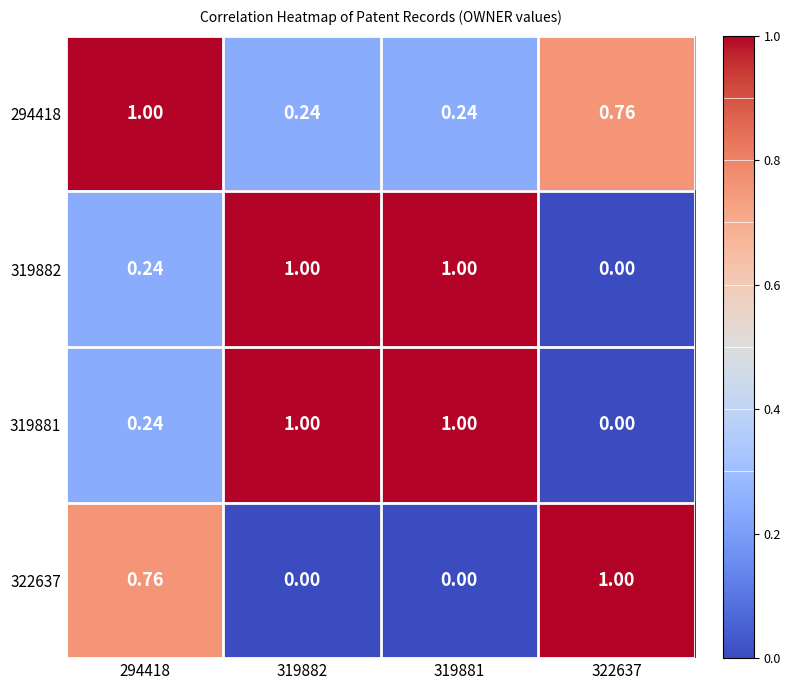

Is the value of 319882 at 322637 greater than the value of 319881 at 319882?

No